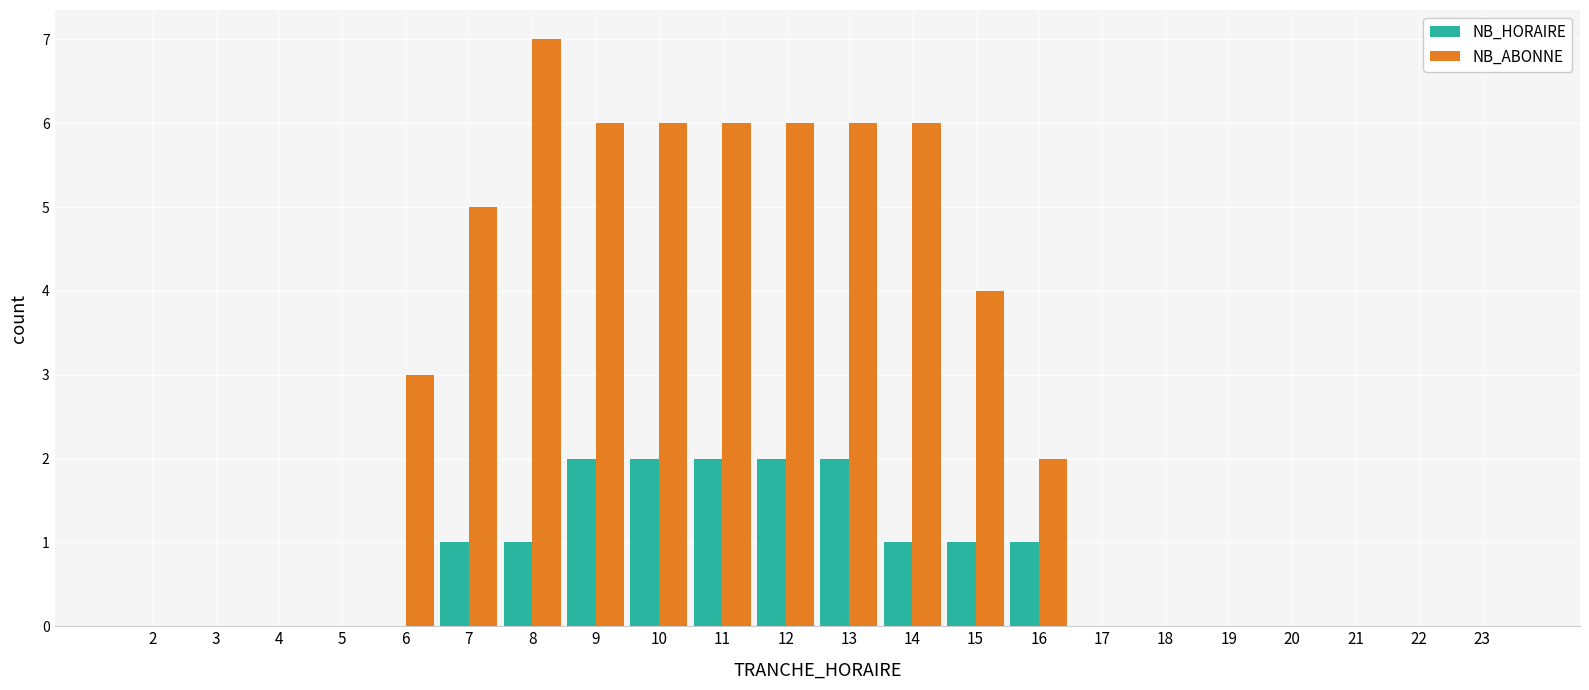

Reading left to right, extract all data points from this chart.

NB_HORAIRE: 2=0	3=0	4=0	5=0	6=0	7=1	8=1	9=2	10=2	11=2	12=2	13=2	14=1	15=1	16=1	17=0	18=0	19=0	20=0	21=0	22=0	23=0
NB_ABONNE: 2=0	3=0	4=0	5=0	6=3	7=5	8=7	9=6	10=6	11=6	12=6	13=6	14=6	15=4	16=2	17=0	18=0	19=0	20=0	21=0	22=0	23=0